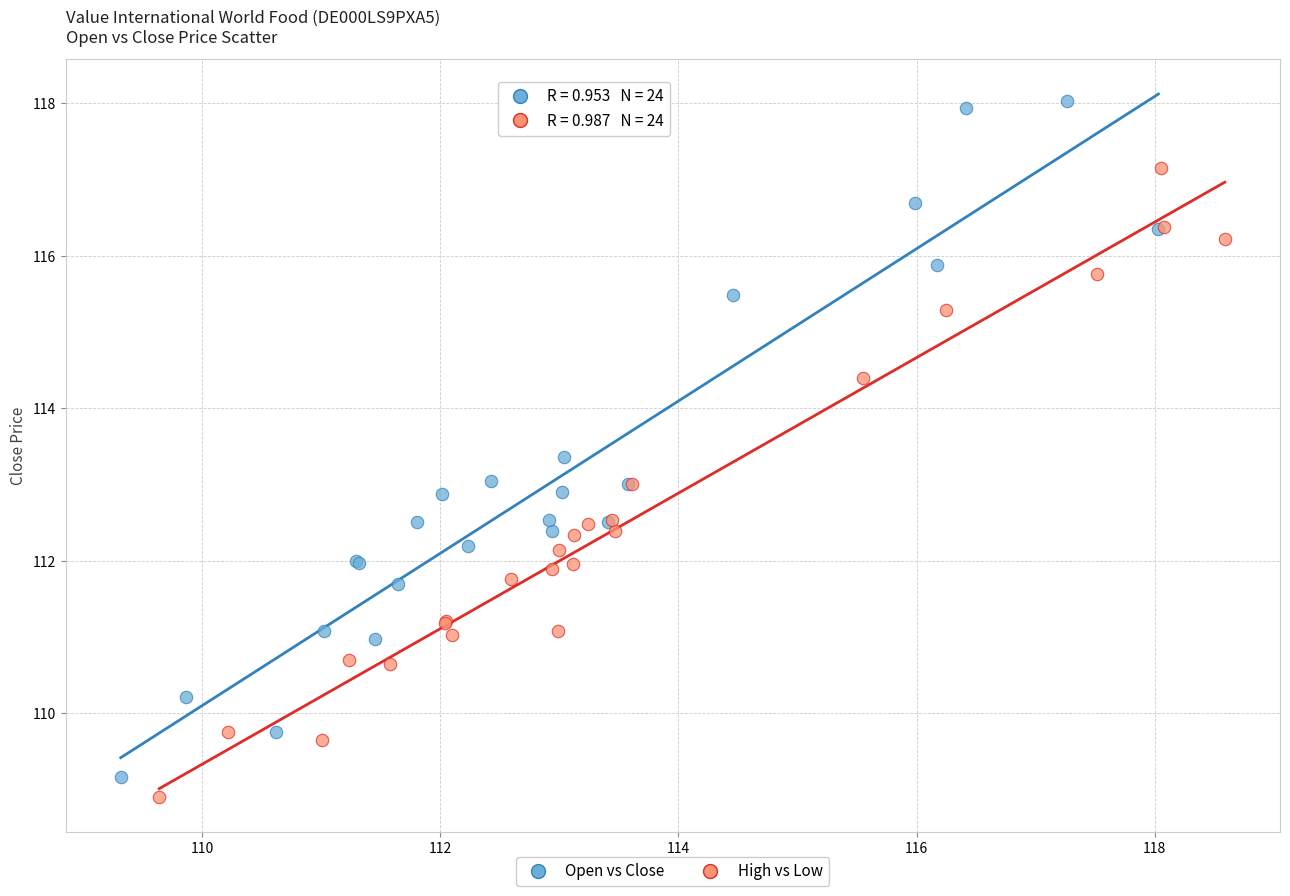

Which series contains the highest Y value?

Open vs Close